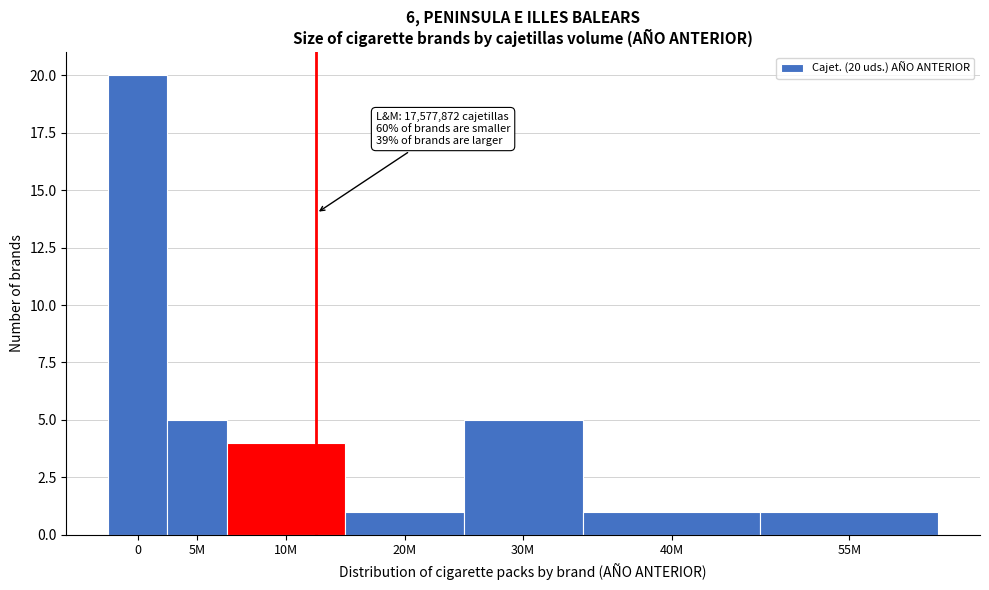

Reading right to left, what are all the values shown in this chart?

1	1	5	1	4	5	20